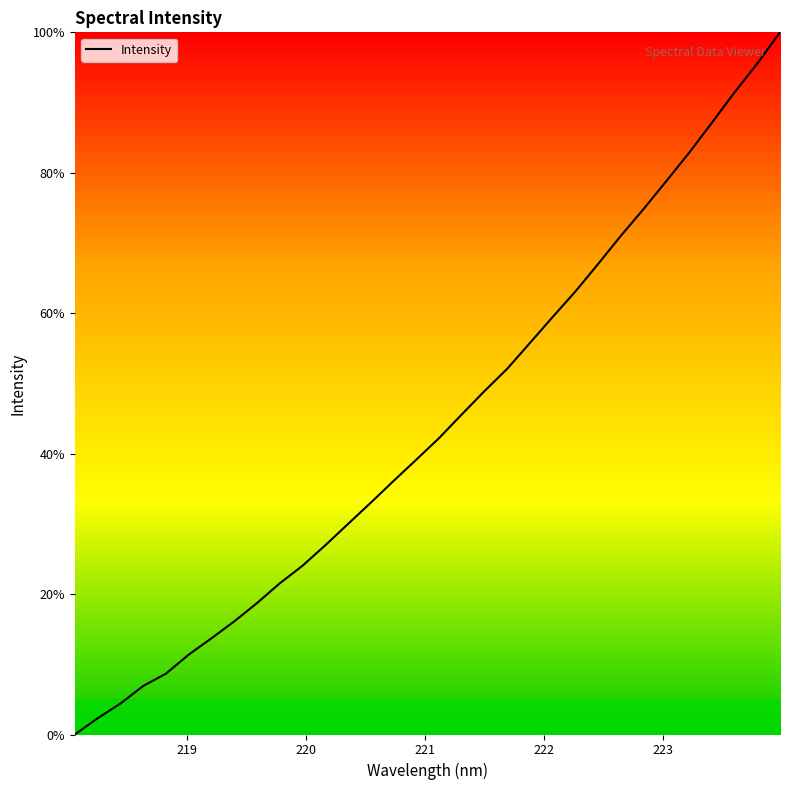

True or false: the data has more than 2 interior local peaks.

False